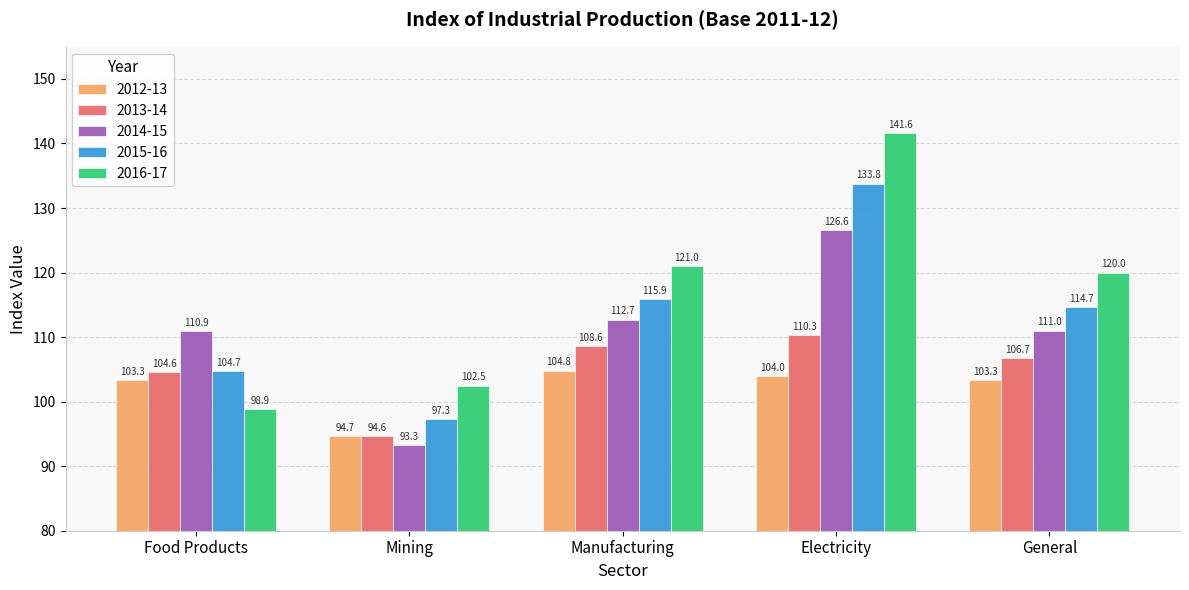

What is the smallest value displayed?

93.3